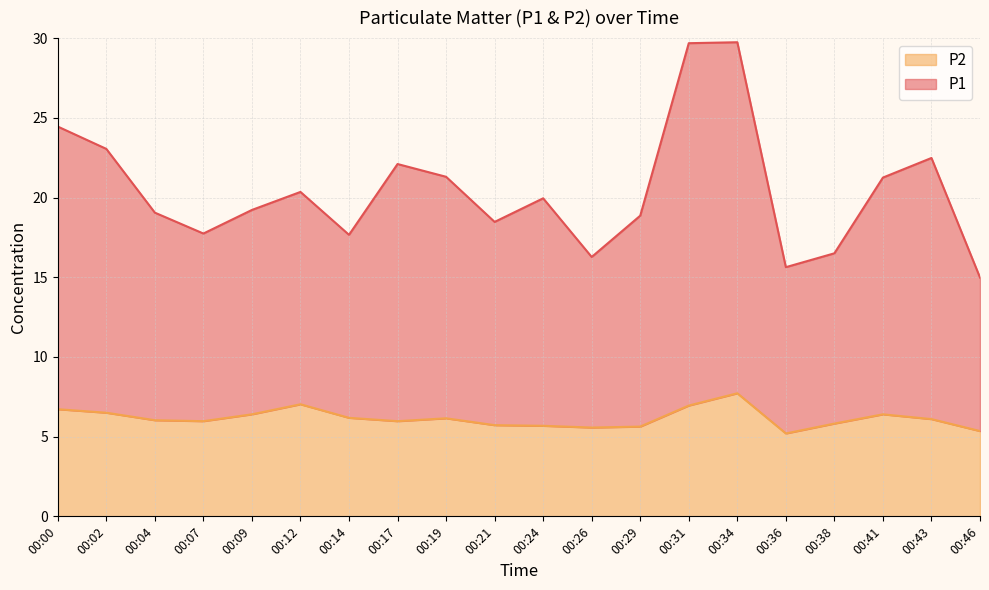

What is the difference between the P2 values at 00:12 and 00:19?

0.9